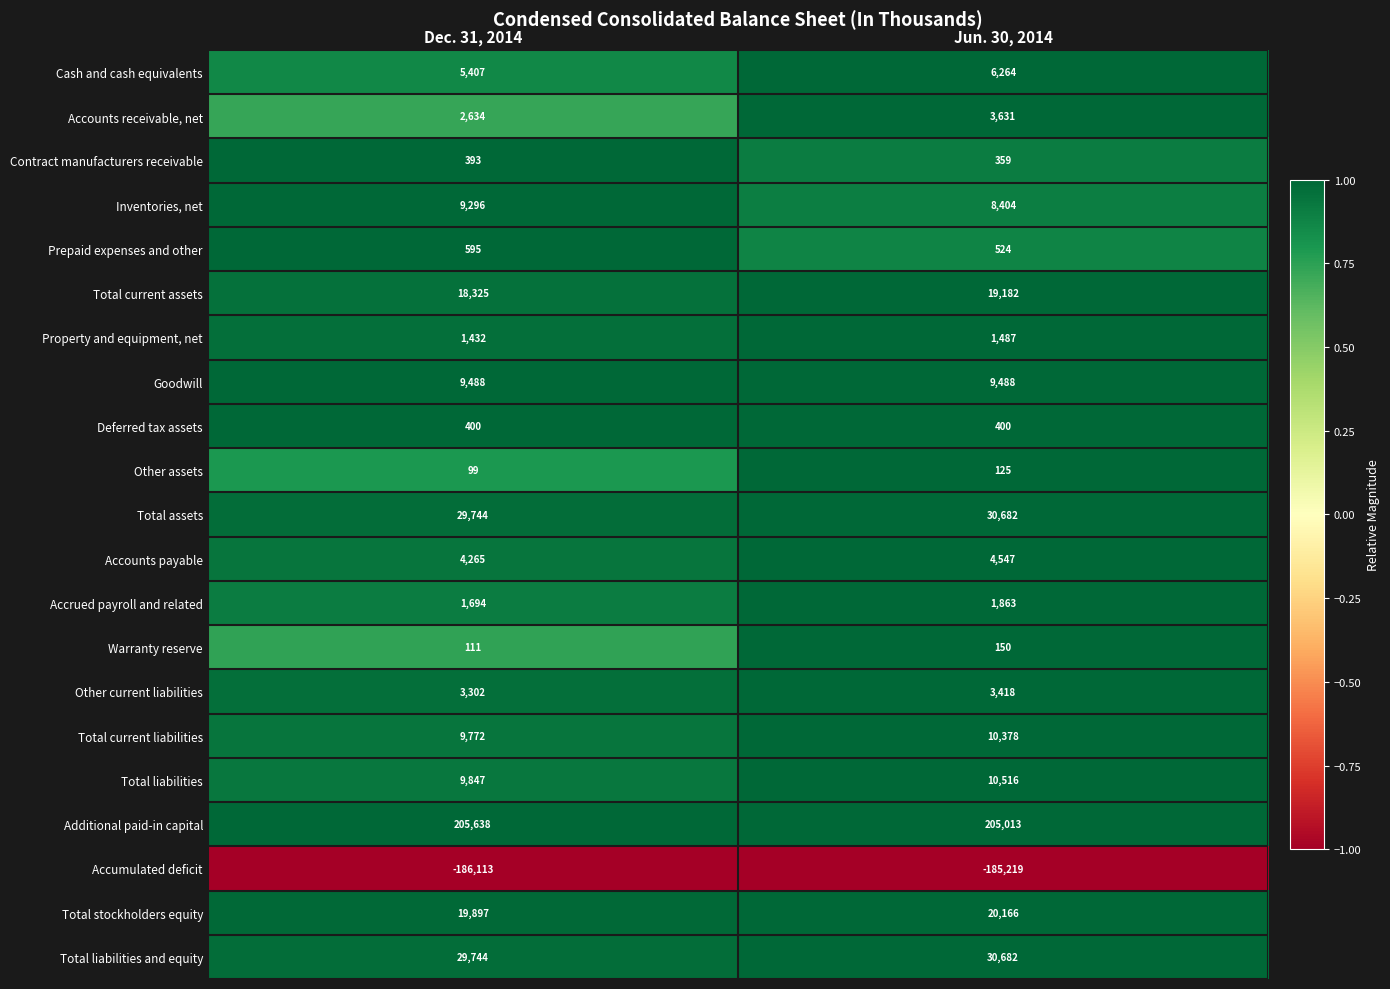

At which label is Other assets closest to 112?

Dec. 31, 2014